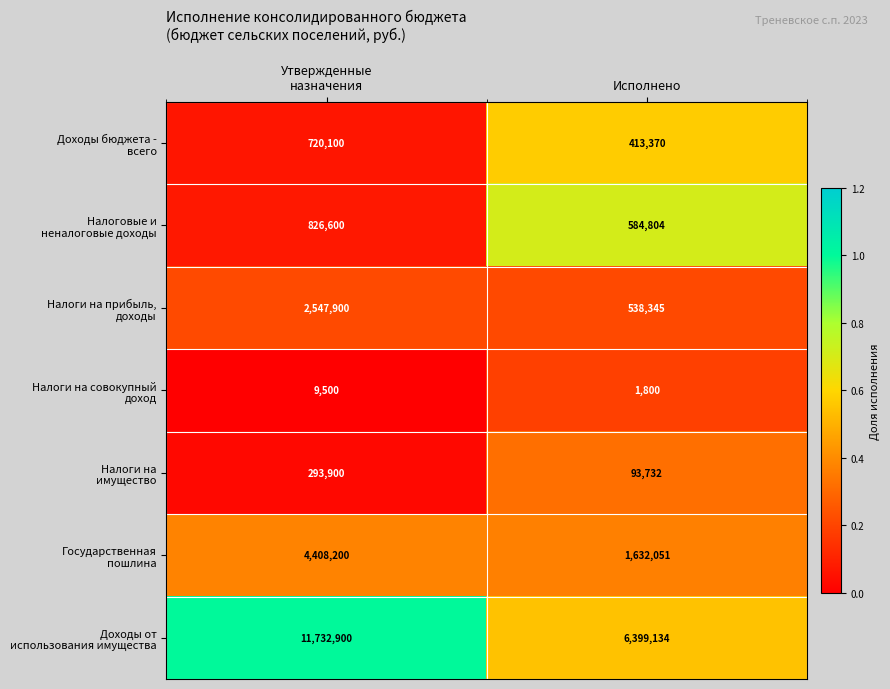

What is the total value across all series at Исполнено?

9663236